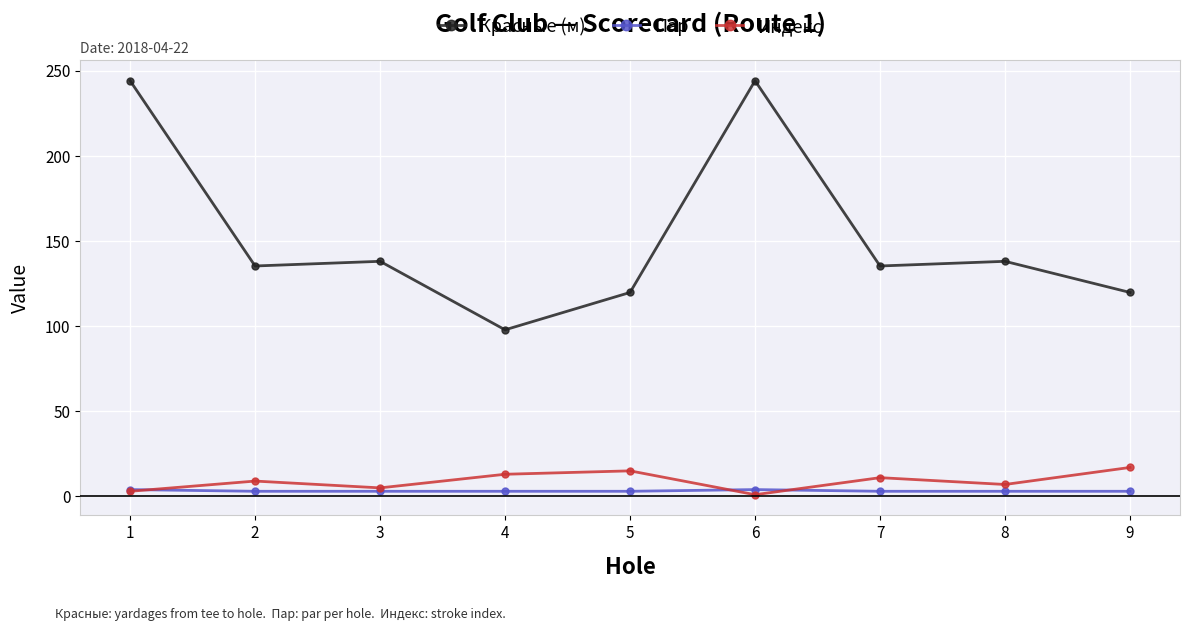

How many categories are shown in the chart?

9